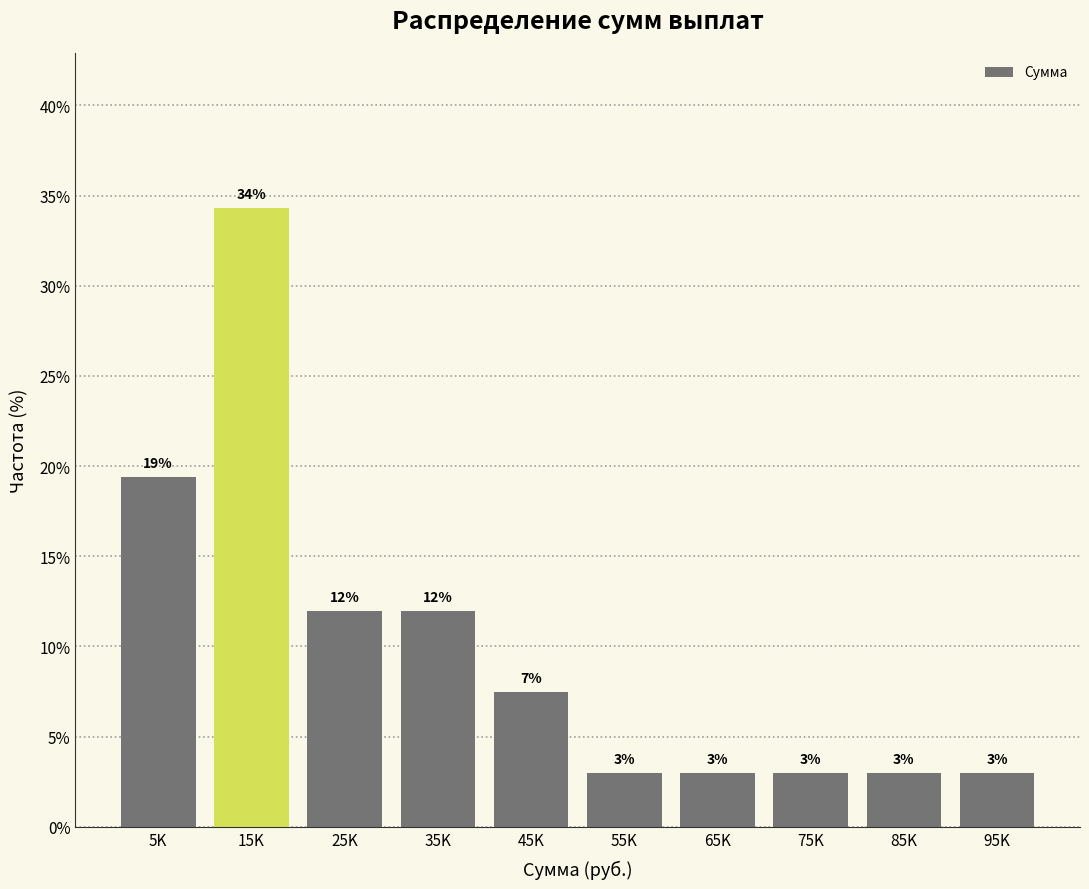

Is it true that the value at 75K is 1.5?

False